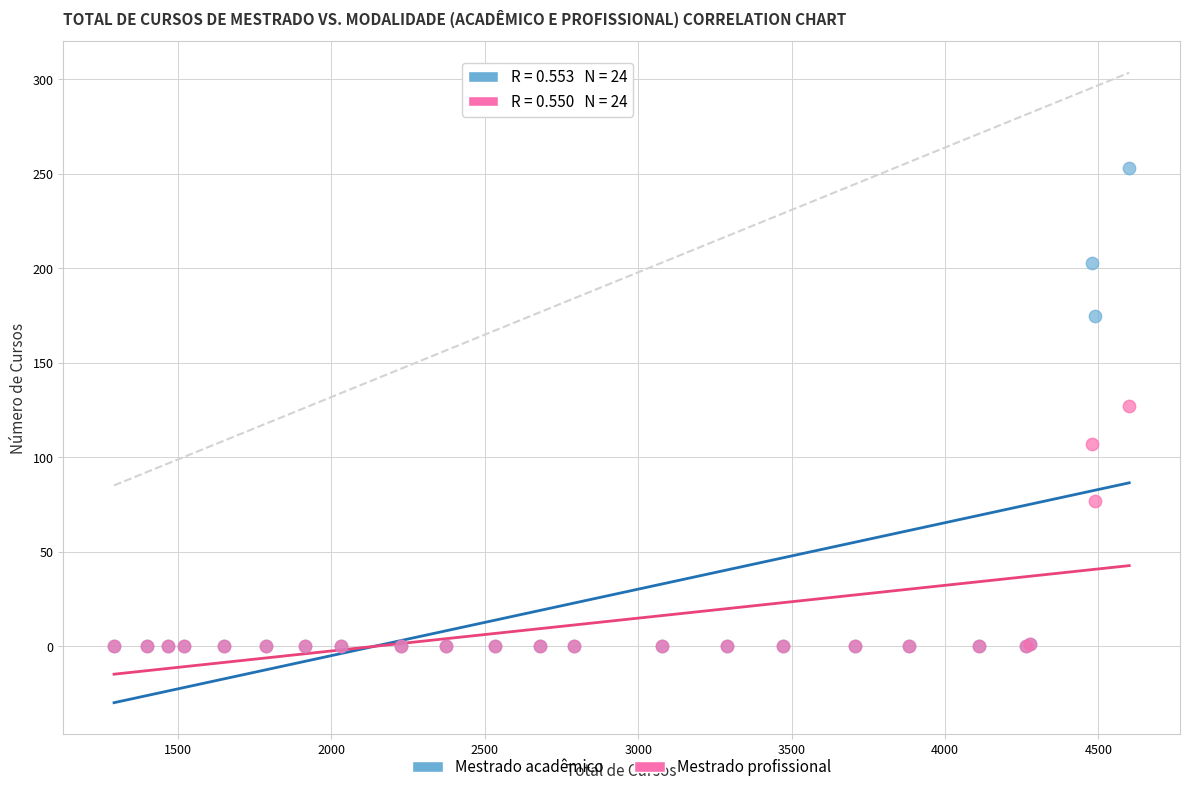

In the Mestrado profissional series, what Y value is closest to 63?

77